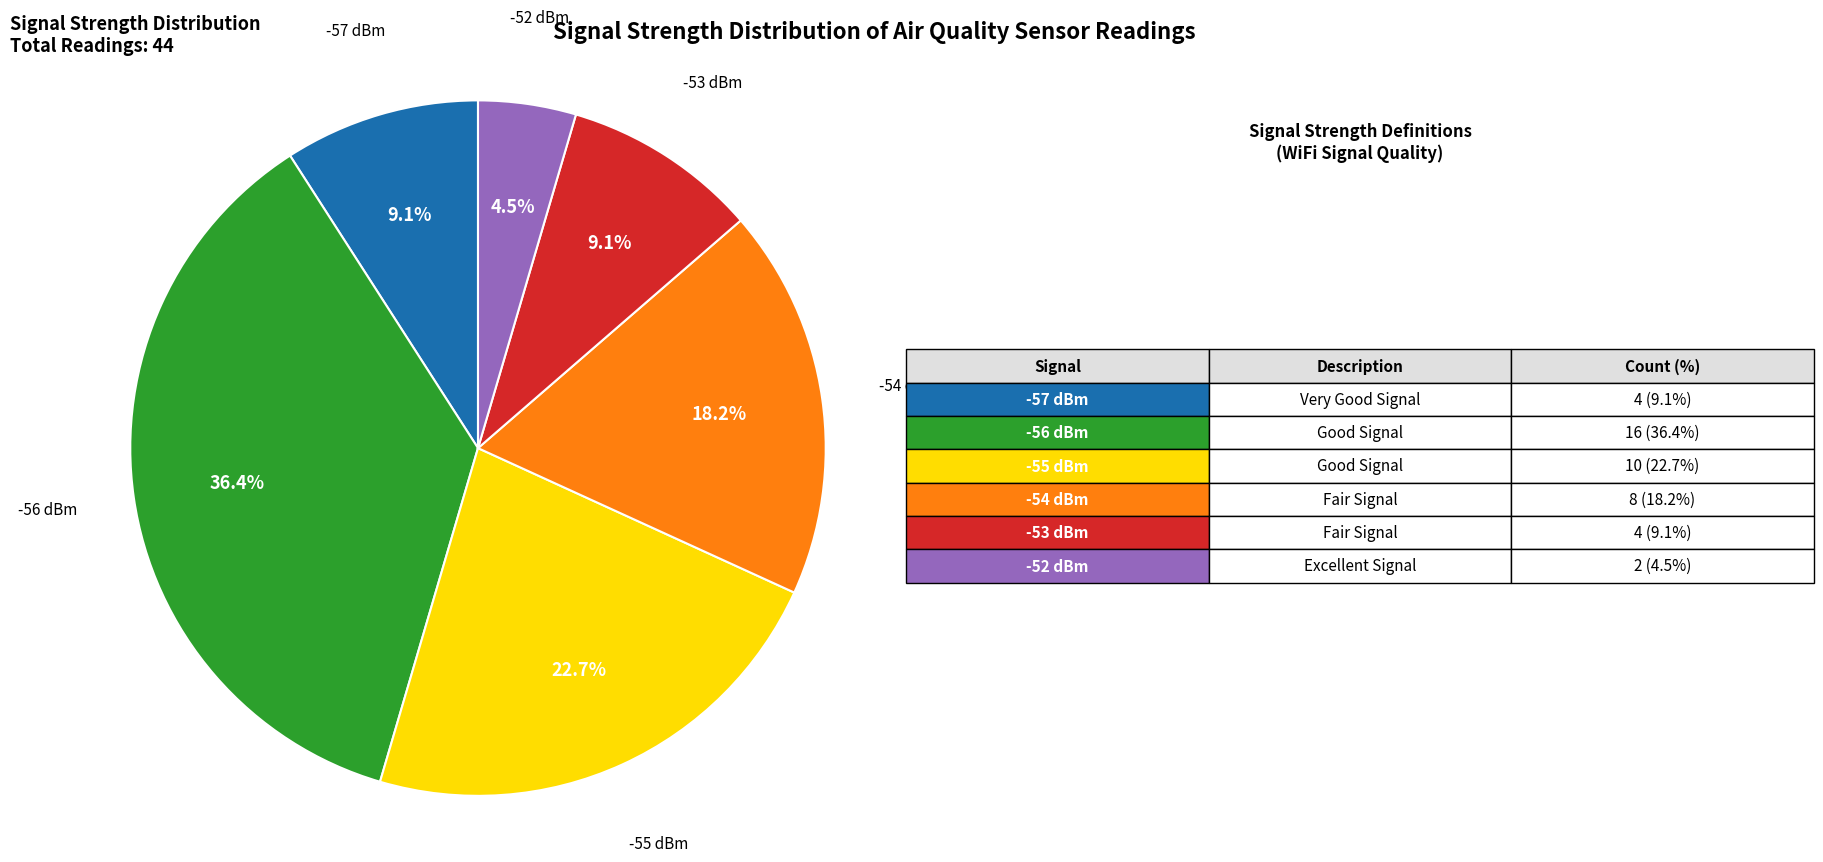

Is there a majority slice in this chart?

No